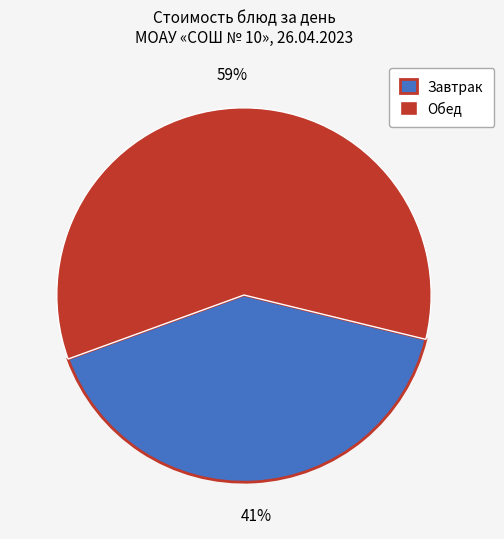

How many slices are in this pie chart?

2